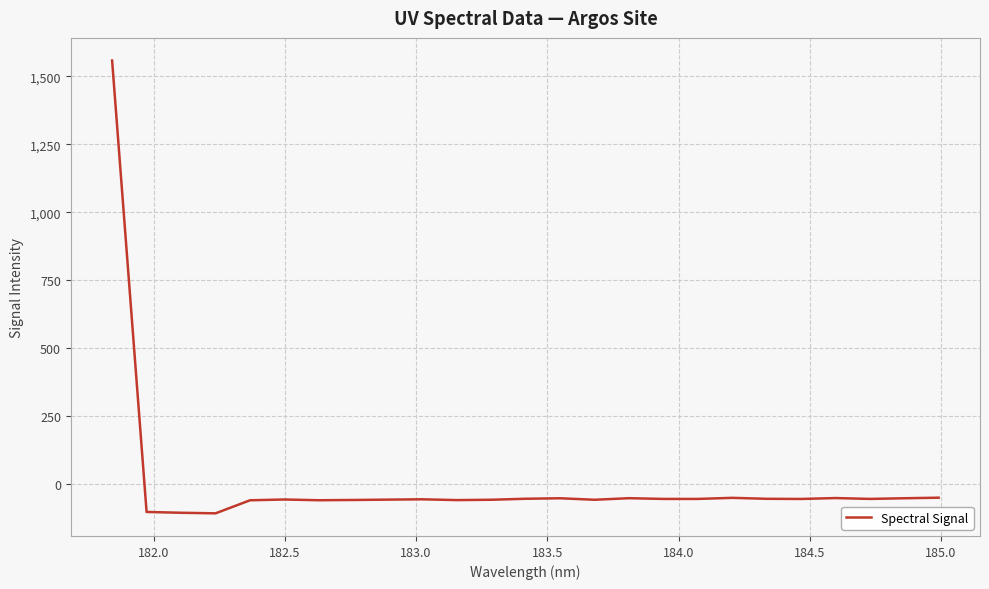

How many categories are shown in the chart?

25